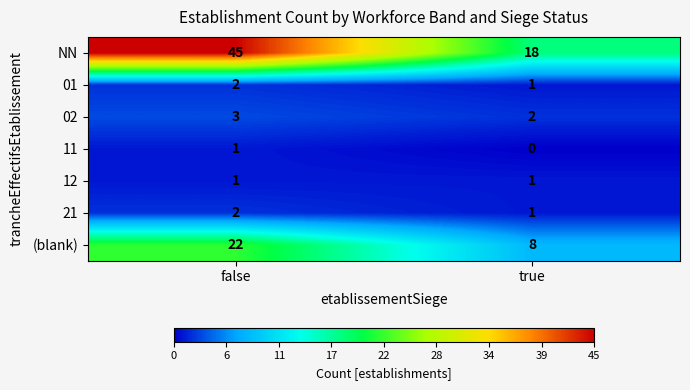

At how many categories does at least one series exceed 41?

1